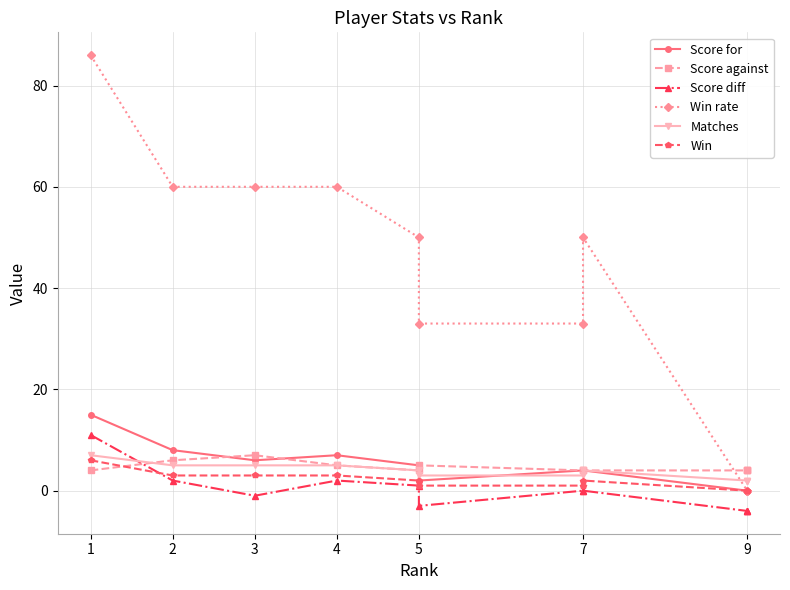

Reading left to right, list all the values displayed in this chart.

Score for: 15	8	6	7	5	2	4	4	0	0	0
Score against: 4	6	7	5	4	5	4	4	4	4	4
Score diff: 11	2	-1	2	1	-3	0	0	-4	-4	-4
Win rate: 86	60	60	60	50	33	33	50	0	0	0
Matches: 7	5	5	5	4	3	3	4	2	2	2
Win: 6	3	3	3	2	1	1	2	0	0	0